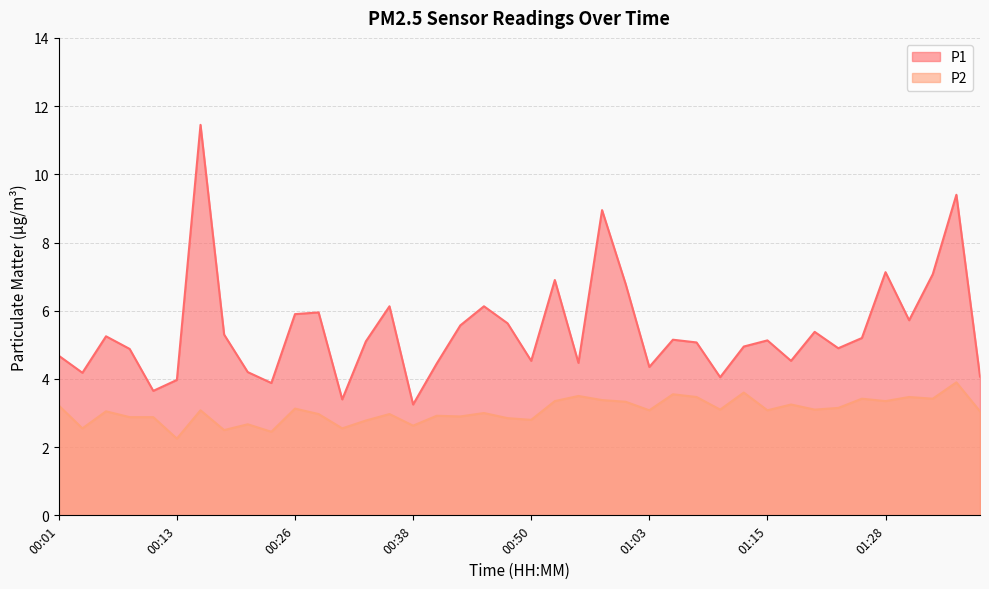

The value of P1 at 00:28 is 8.4. True or false?

False